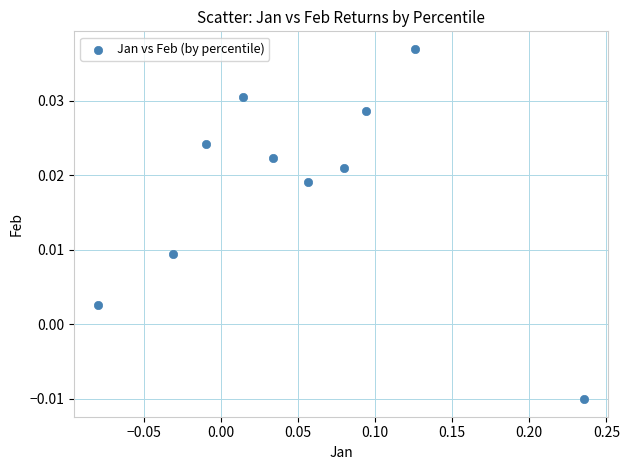

What is the range of X values (max minus min)?

0.3